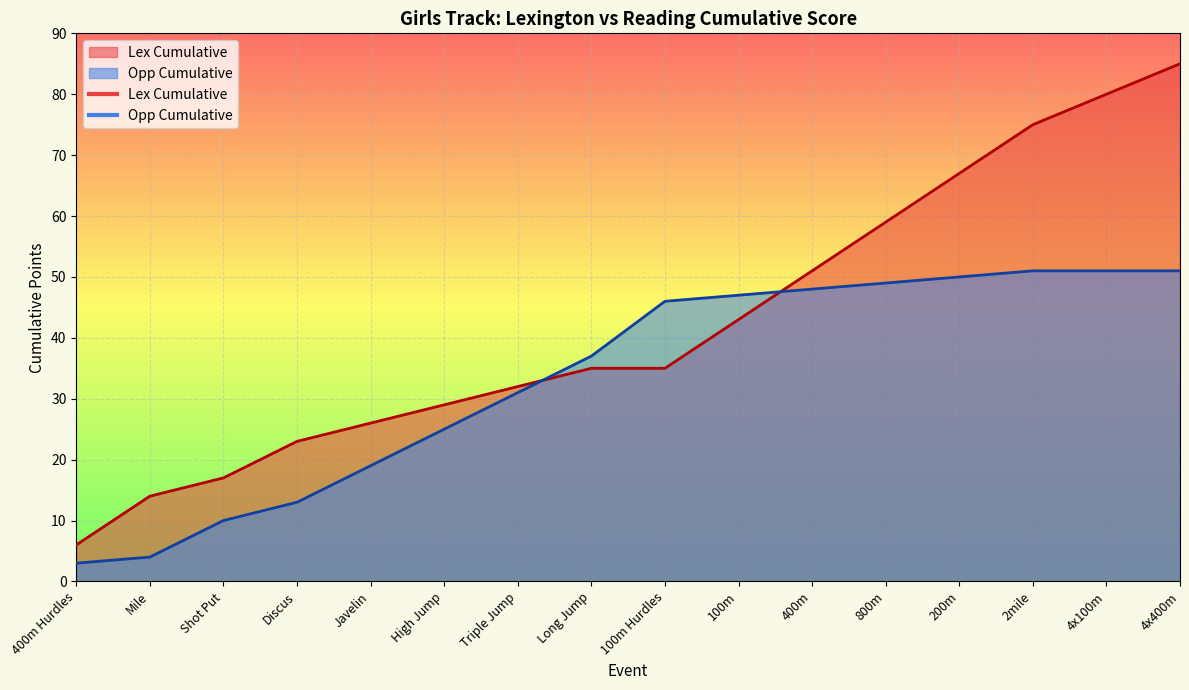

What is the difference between the highest and lowest values at Discus?

10